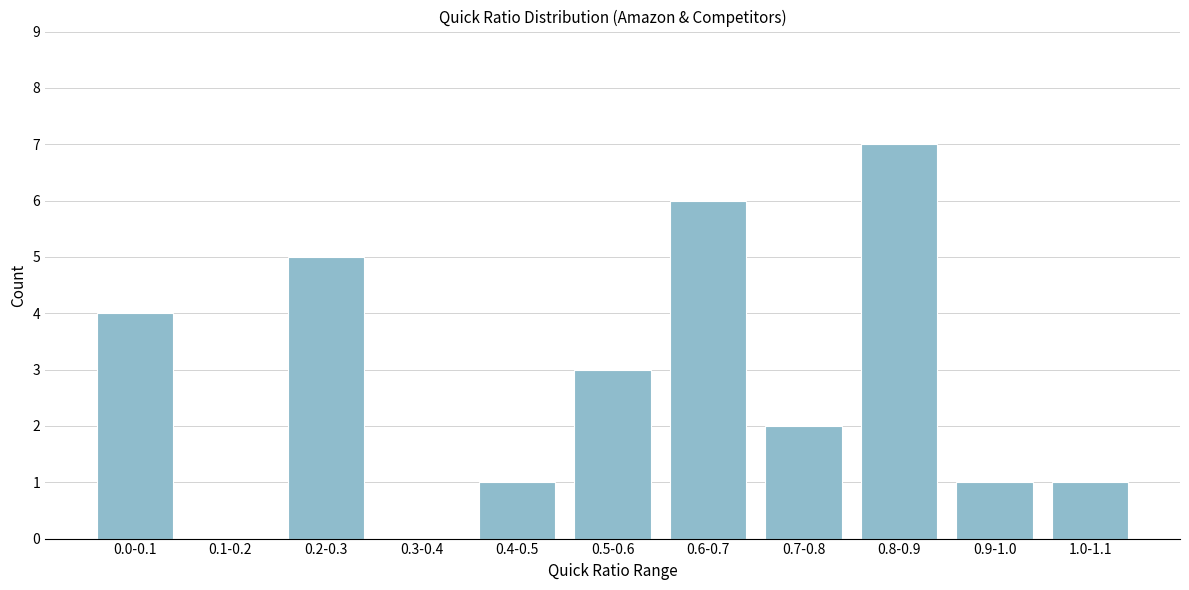

Reading left to right, transcribe all the data shown in this chart.

0.0-0.1=4	0.1-0.2=0	0.2-0.3=5	0.3-0.4=0	0.4-0.5=1	0.5-0.6=3	0.6-0.7=6	0.7-0.8=2	0.8-0.9=7	0.9-1.0=1	1.0-1.1=1